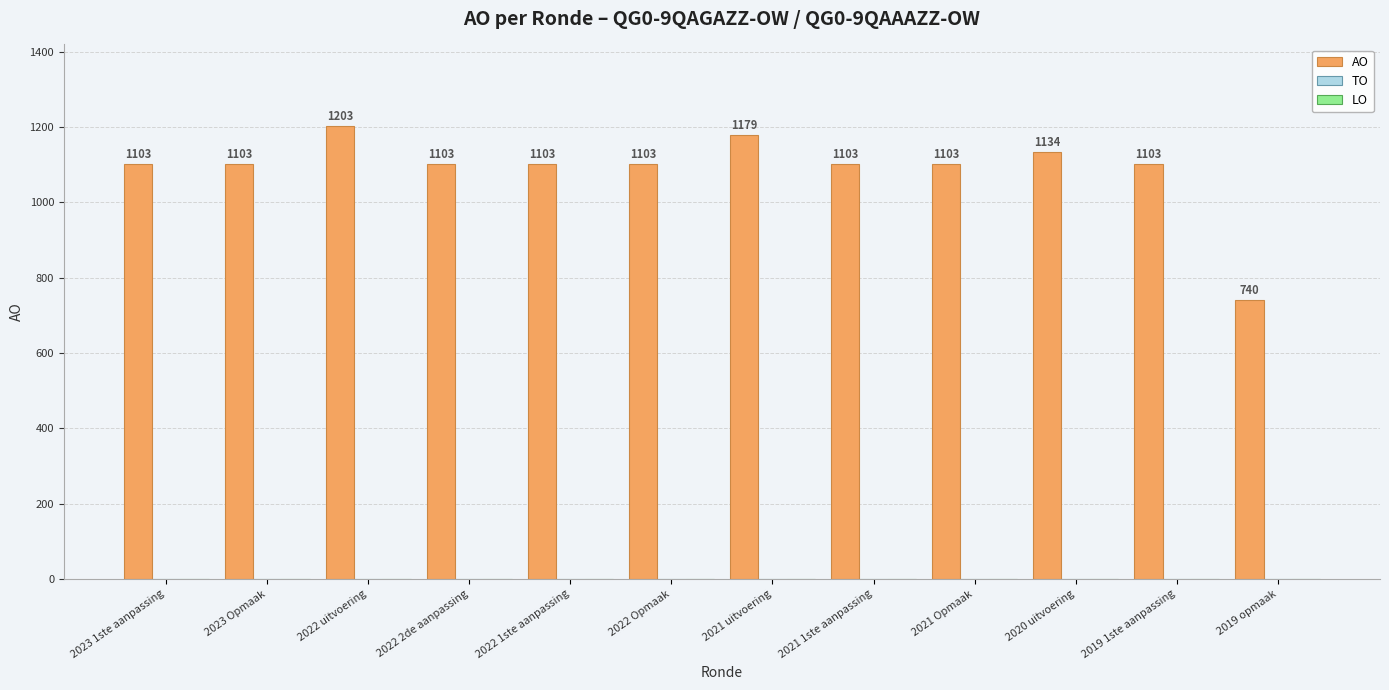

What is the minimum value shown in the chart?

740